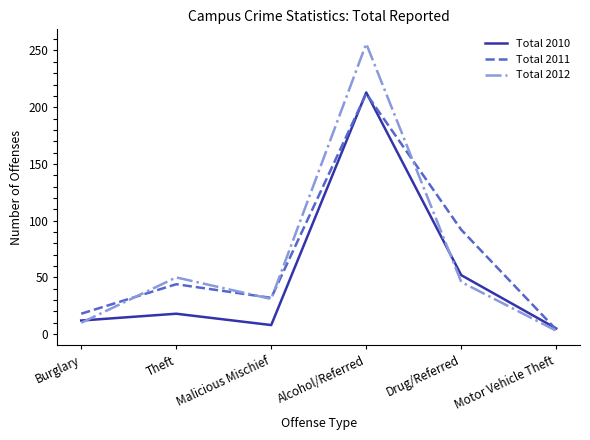

At which category is the sum across all series the highest?

Alcohol/Referred